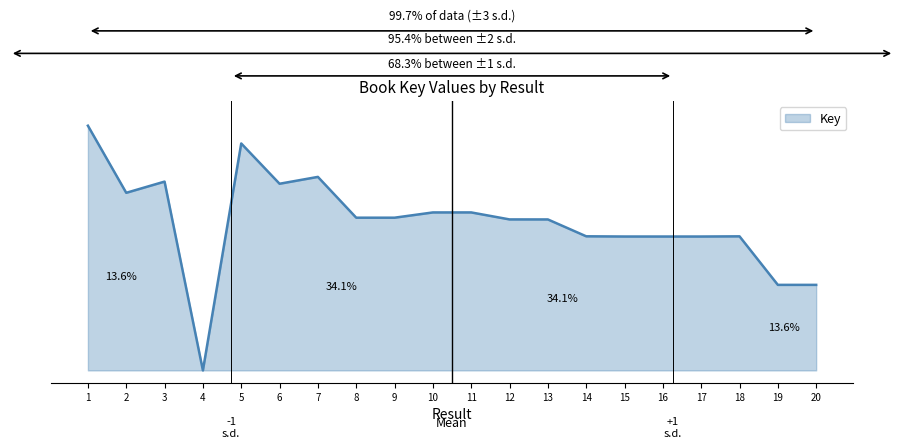

What is the difference between the maximum and minimum values?

1.0